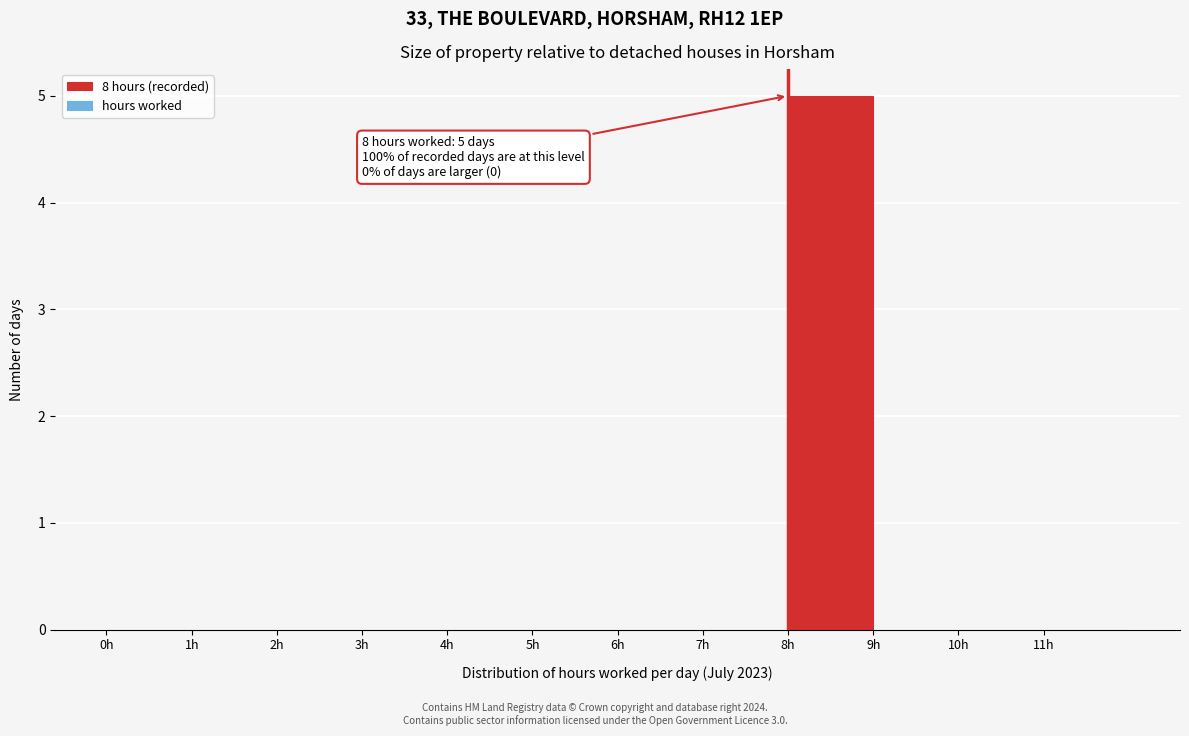

Which range on the x-axis has the tallest bar?

8 to 9